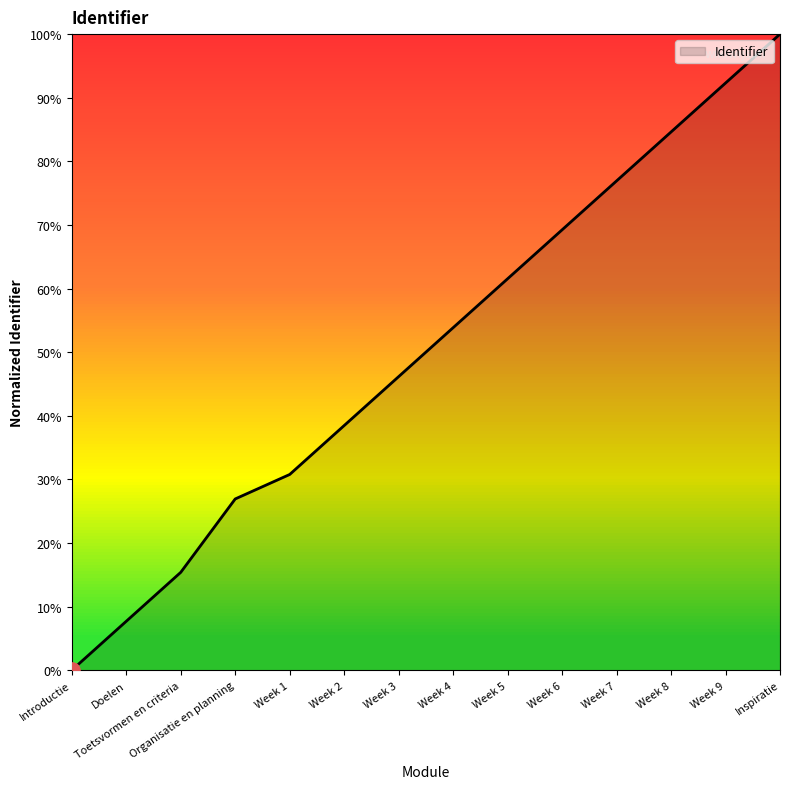

Which has a higher value, Week 3 or Inspiratie?

Inspiratie